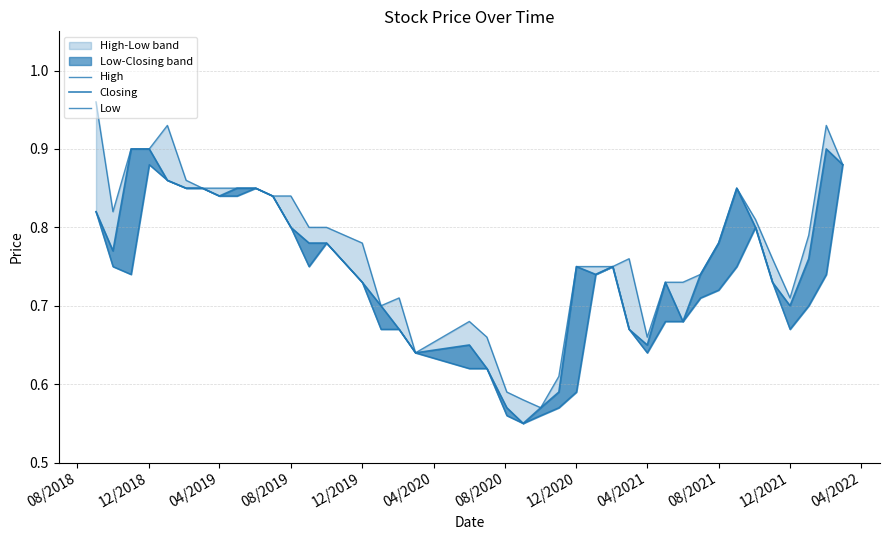

Is this an area chart (filled region under the line)?

No